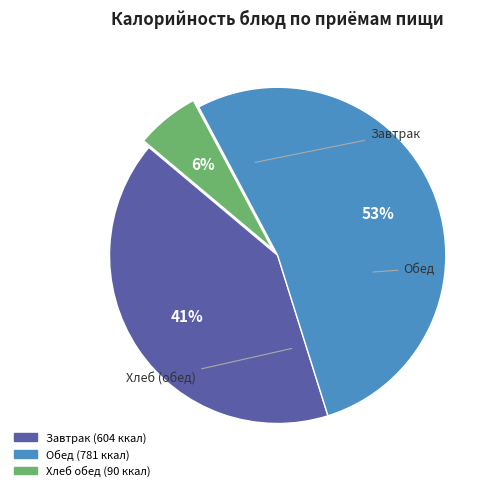

Is there any slice that represents more than half of the pie?

Yes